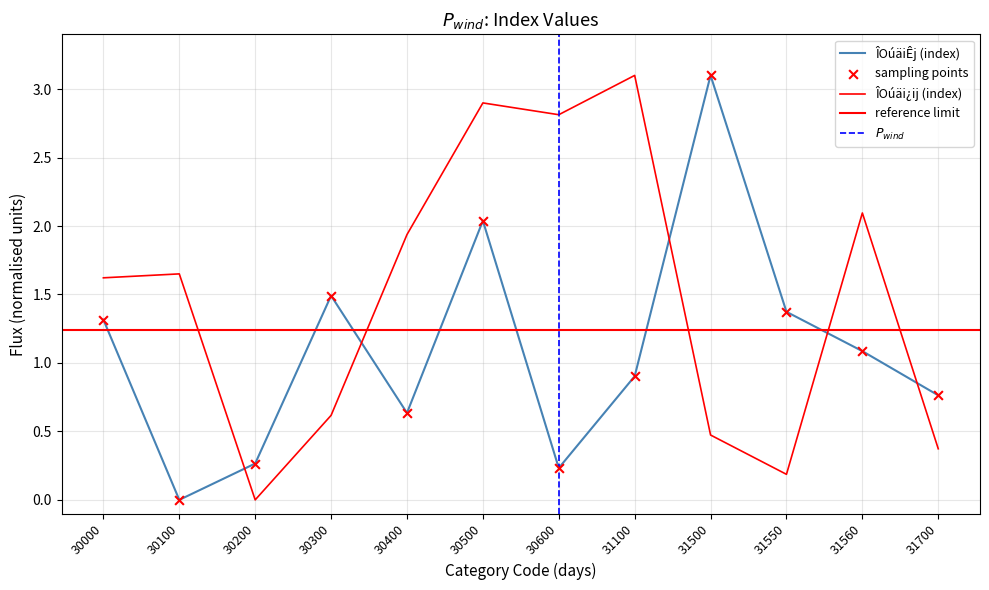

At how many categories does at least one series exceed 1?

10